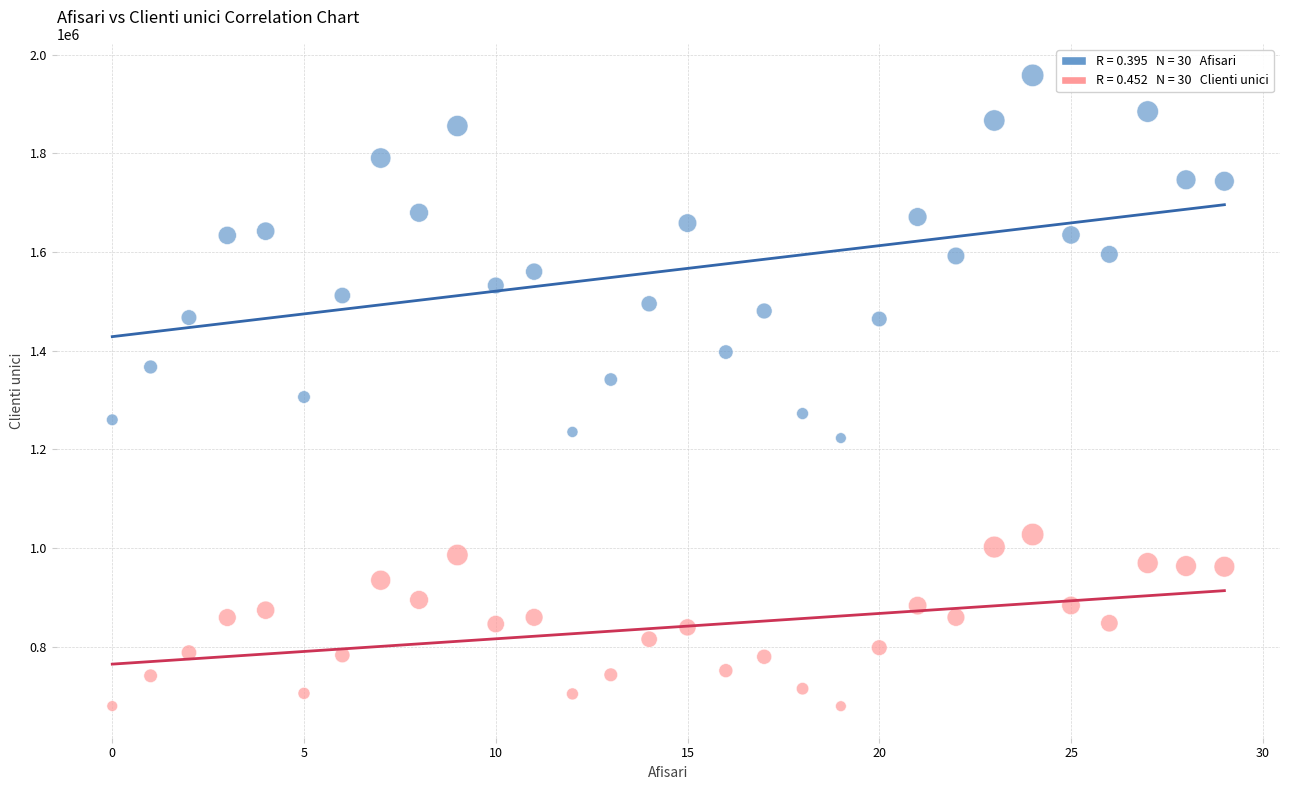

Across all data points, what is the range of Y values (max minus min)?

1278891